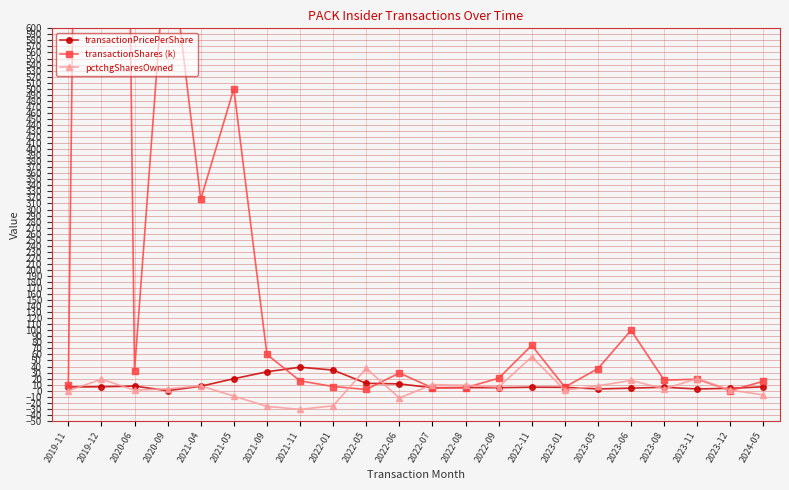

Reading left to right, extract all data points from this chart.

transactionPricePerShare: 6.1	6.5	7.6	0.0	7.4	19.8	31.3	38.8	34.1	12.2	11.3	4.8	5.1	4.9	5.8	5.6	2.9	4.2	5.7	2.8	4.0	6.4
transactionShares (k): 10.0	4615.4	32.9	773.3	316.8	500.0	60.0	16.3	6.9	2.0	29.3	4.7	5.0	20.6	75.1	6.0	36.5	100.0	17.5	19.0	0.3	15.6
pctchgSharesOwned: 0.0	19.0	1.0	3.0	8.0	-9.0	-26.0	-31.0	-25.0	37.0	-12.0	10.0	9.0	6.0	56.0	1.0	8.0	17.0	3.0	20.0	1.0	-7.0